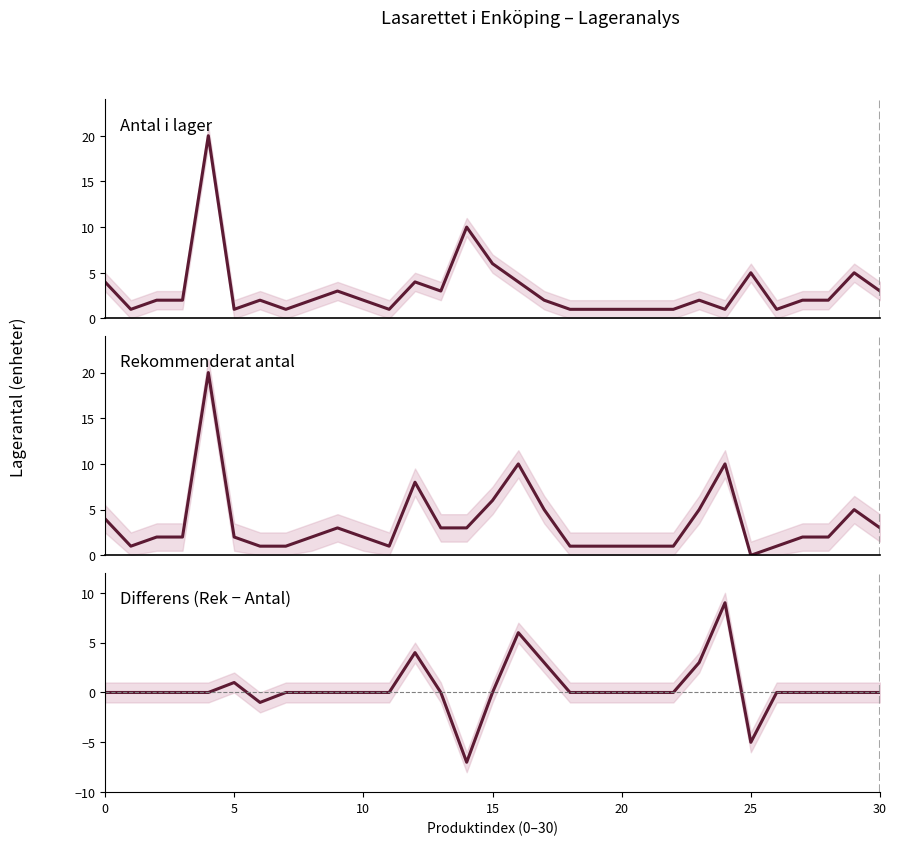

Reading left to right, transcribe all the data shown in this chart.

Antal i lager: 4	1	2	2	20	1	2	1	2	3	2	1	4	3	10	6	4	2	1	1	1	1	1	2	1	5	1	2	2	5	3
Rekommenderat antal: 4	1	2	2	20	2	1	1	2	3	2	1	8	3	3	6	10	5	1	1	1	1	1	5	10	0	1	2	2	5	3
Differens (Rek - Antal): 0	0	0	0	0	1	-1	0	0	0	0	0	4	0	-7	0	6	3	0	0	0	0	0	3	9	-5	0	0	0	0	0